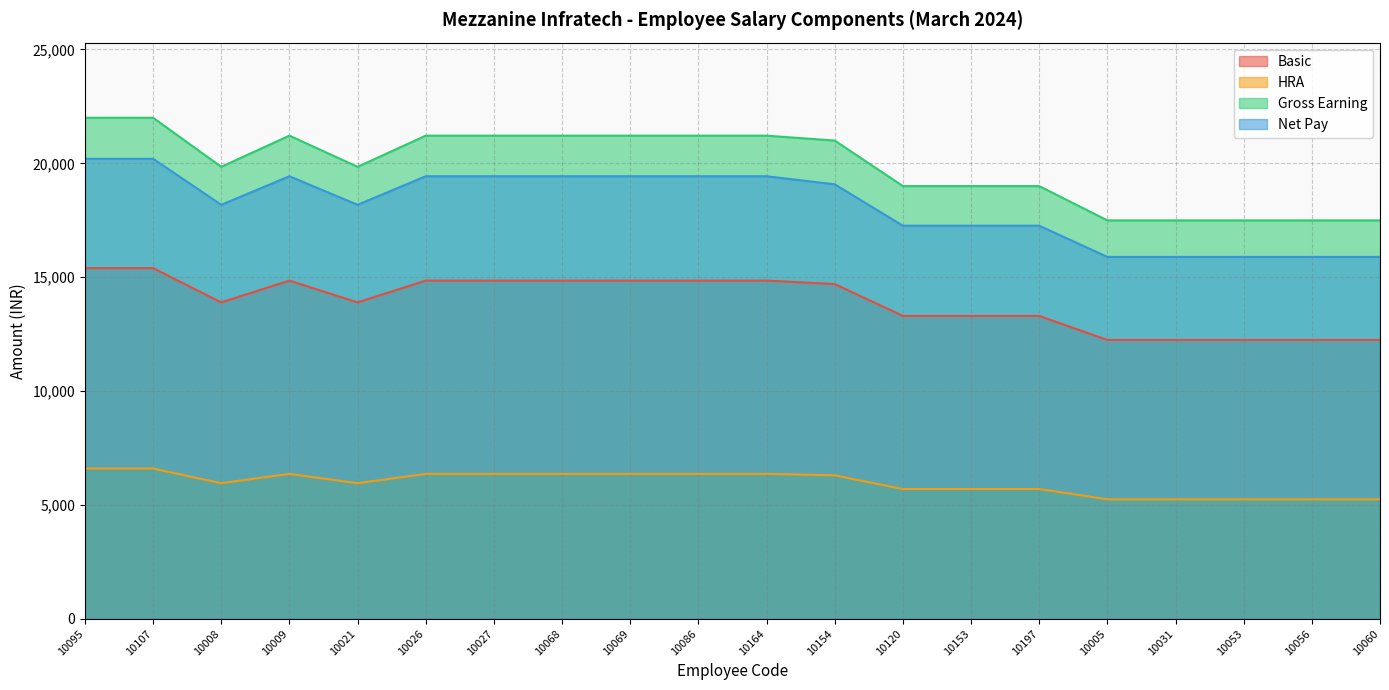

Where is the first local minimum for Gross Earning?

10008